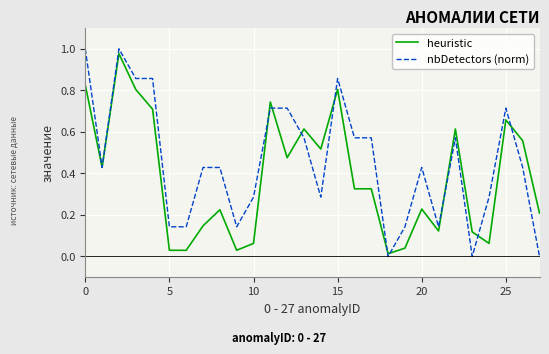

Which series has the largest total across all categories?

nbDetectors (norm)